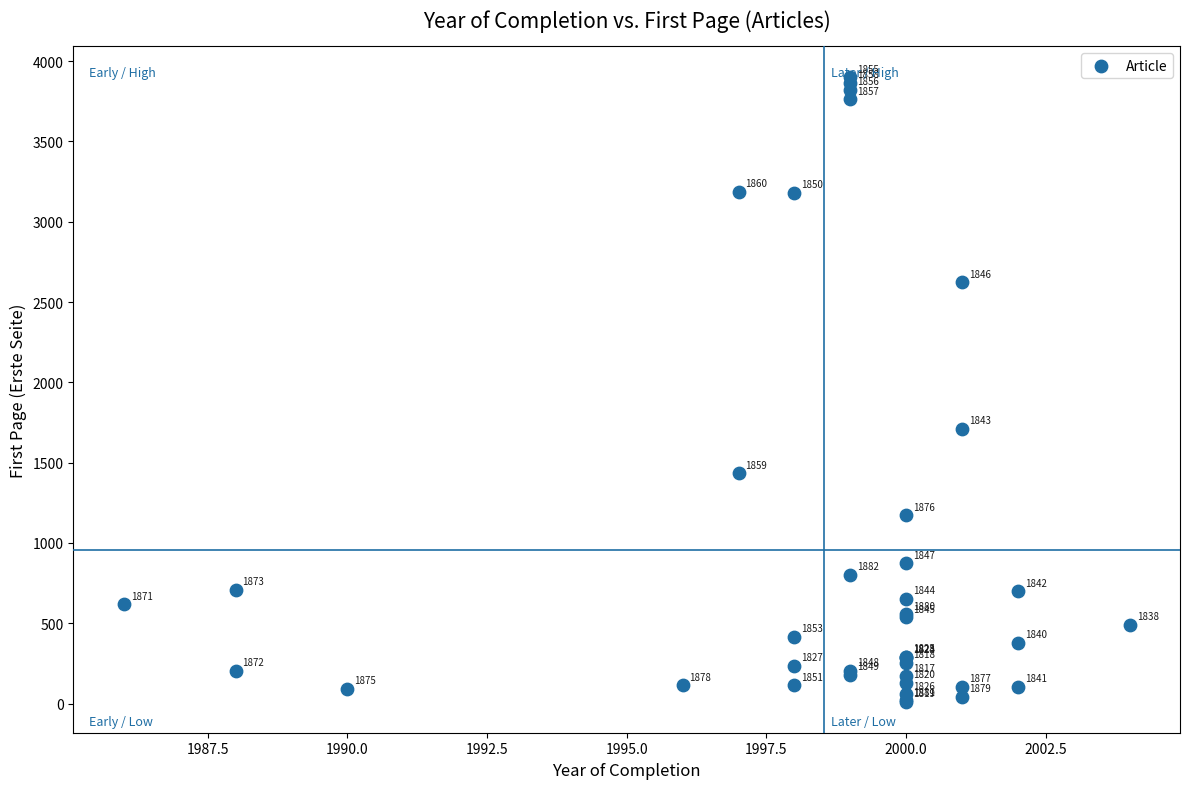

What Y value in the scatter plot is closest to 1956?

1711